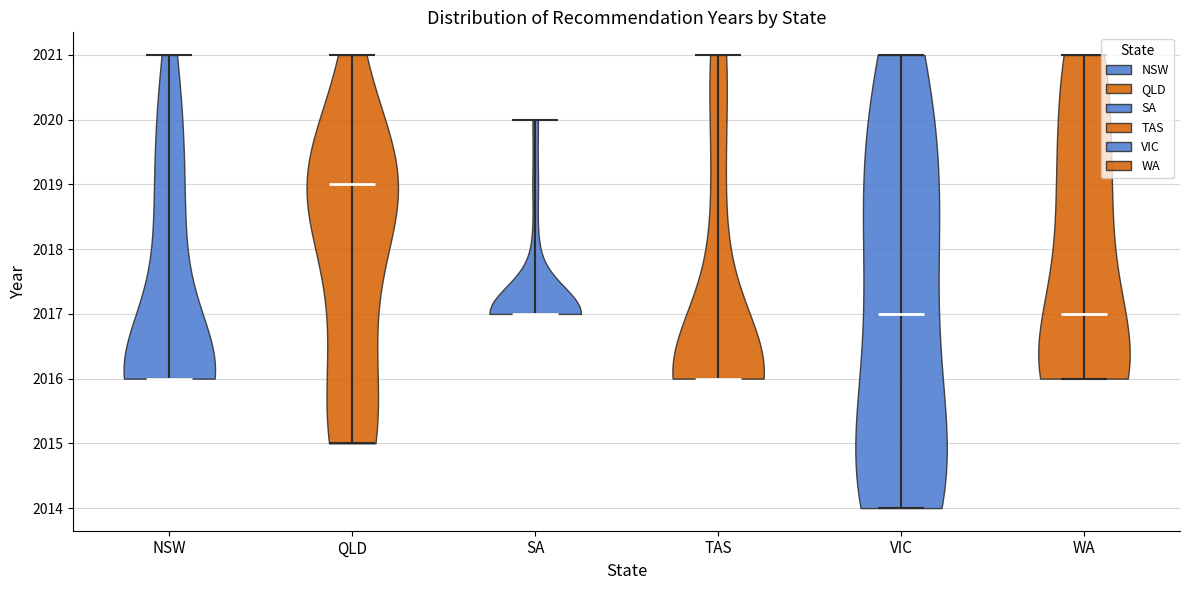

Reading left to right, read every violin against the y-axis: where its median line is, and the lowest and highest points it reaches. The values are not printed on the chart, so give them approximately, as read against the axis.

NSW: median line 2016, lowest point 2016, highest point 2021
QLD: median line 2019, lowest point 2015, highest point 2021
SA: median line 2017, lowest point 2017, highest point 2020
TAS: median line 2016, lowest point 2016, highest point 2021
VIC: median line 2017, lowest point 2014, highest point 2021
WA: median line 2017, lowest point 2016, highest point 2021